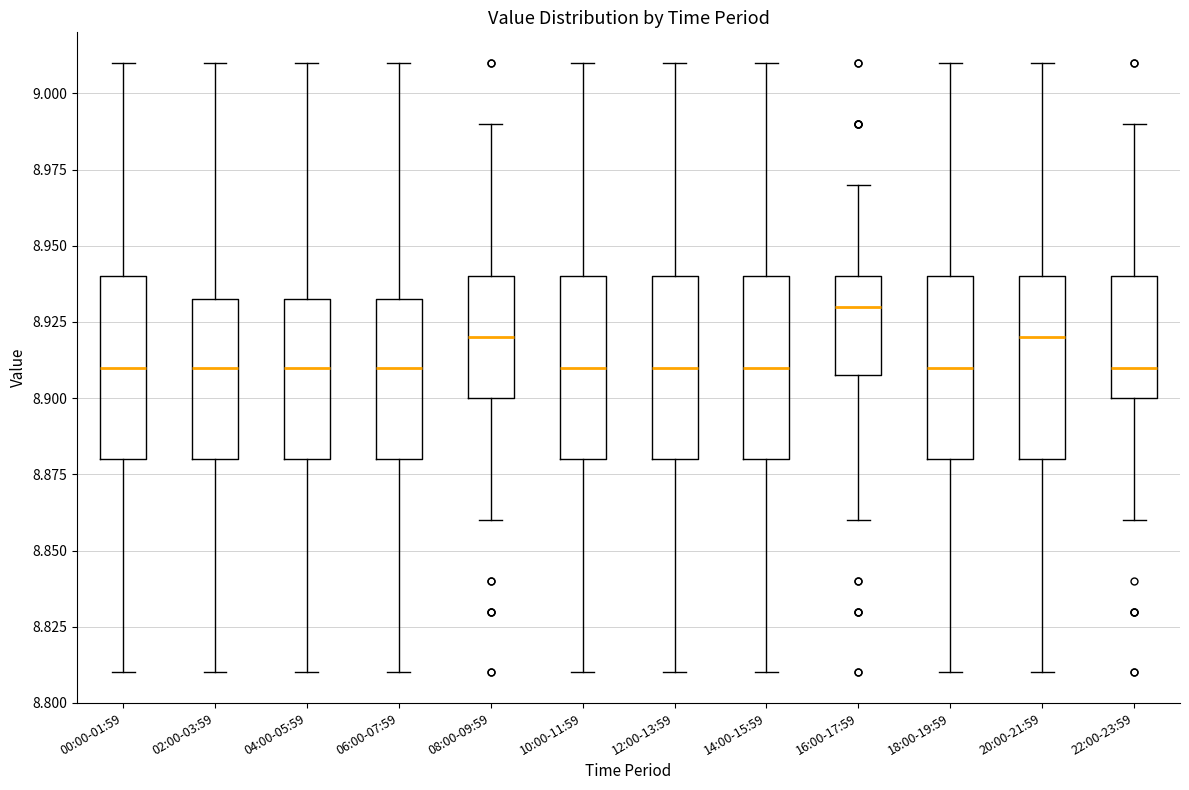

Where does the median line of the box for 14:00-15:59 sit on the y-axis? The values are not printed on the chart, so give them approximately, as read against the axis.

8.910